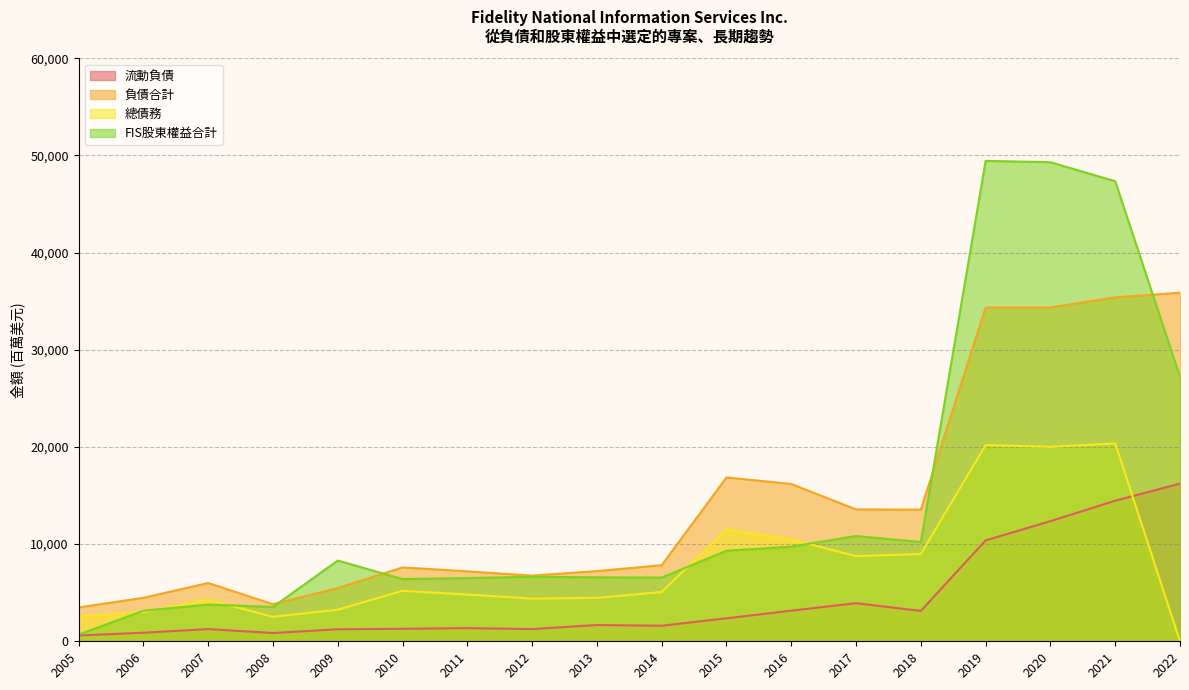

What is the total value across all series at 2018?

35873